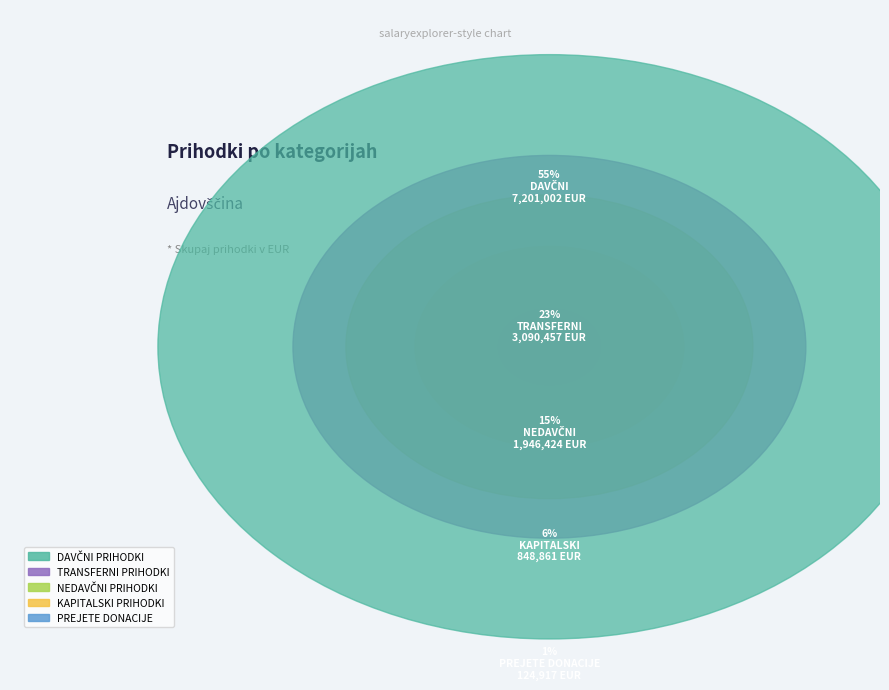

What is the change in value from PREJETE DONACIJE to TRANSFERNI PRIHODKI?

+2965540.0